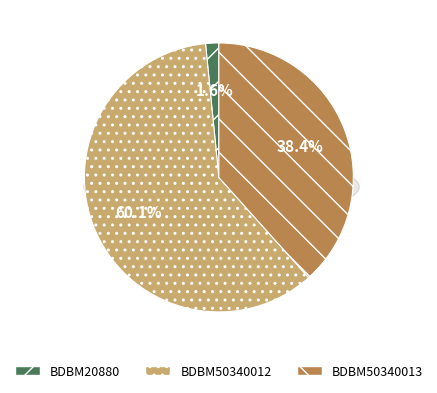

To the nearest percent, what is the combined percentage of BDBM50340012 and BDBM20880?

62%